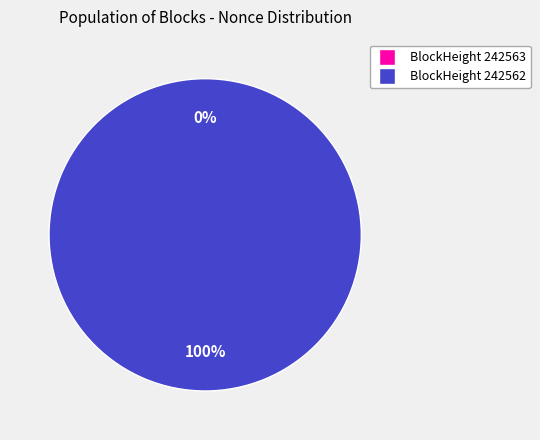

What is the smallest slice in the pie chart?

242563